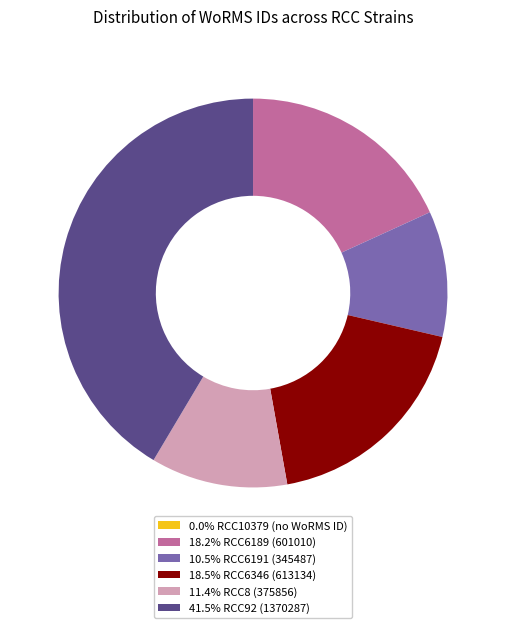

Is there any slice that represents more than half of the pie?

No